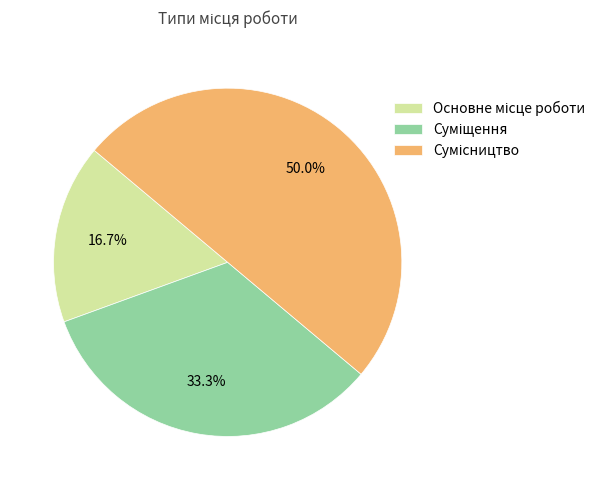

True or false: Сумісництво accounts for 43% of the total.

False